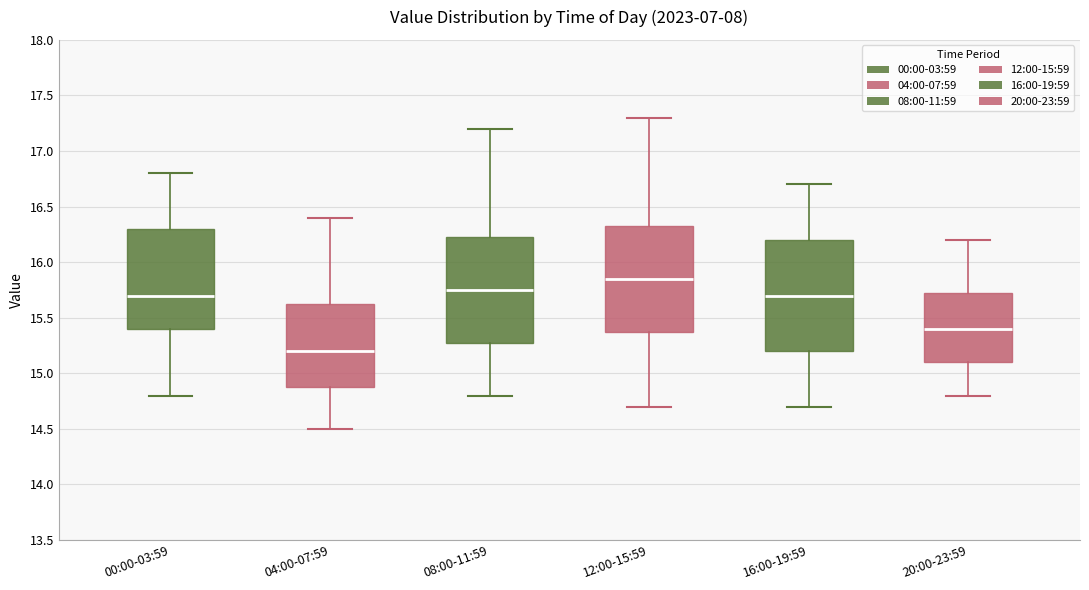

Where is the lower edge of the box for 04:00-07:59 on the y-axis? The values are not printed on the chart, so give them approximately, as read against the axis.

14.90